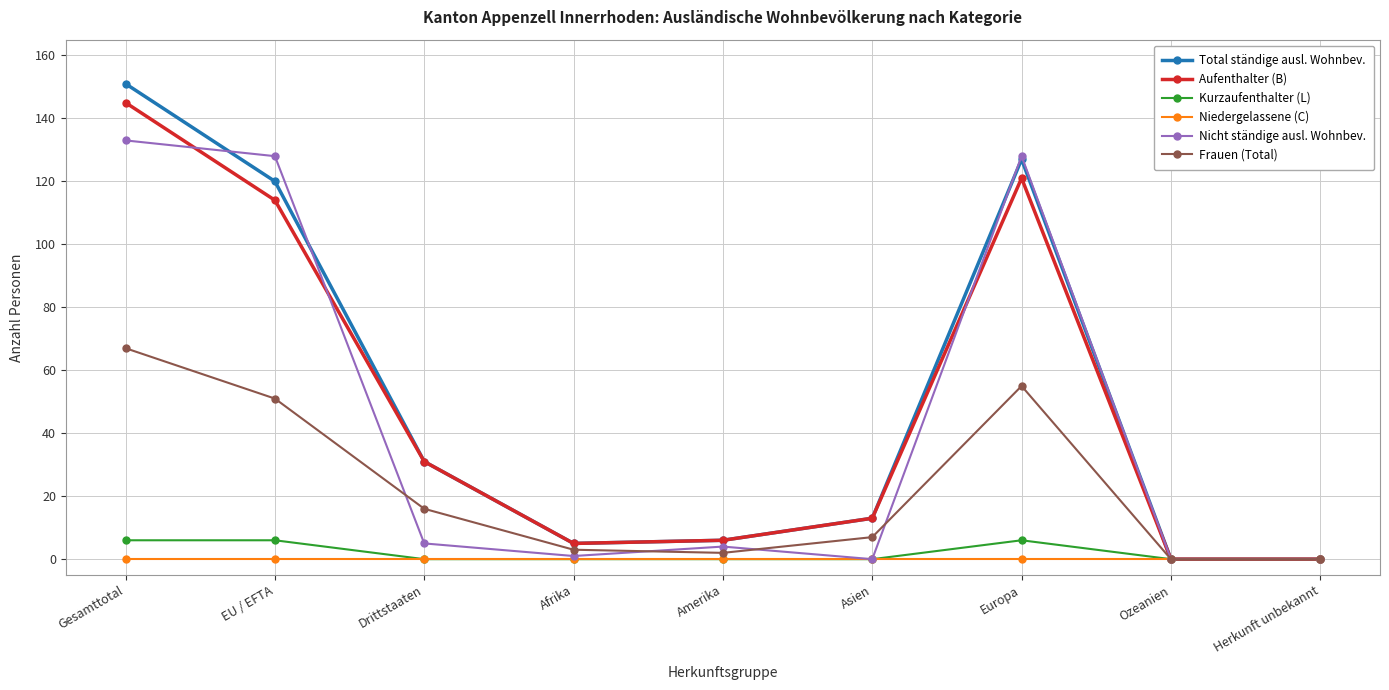

What is the difference between the highest and lowest values at EU / EFTA?

128